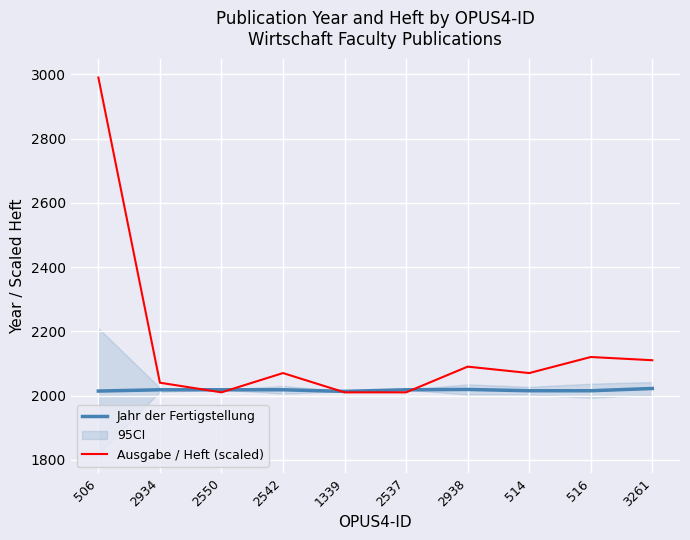

What is the difference between the highest and lowest values at 506?

976